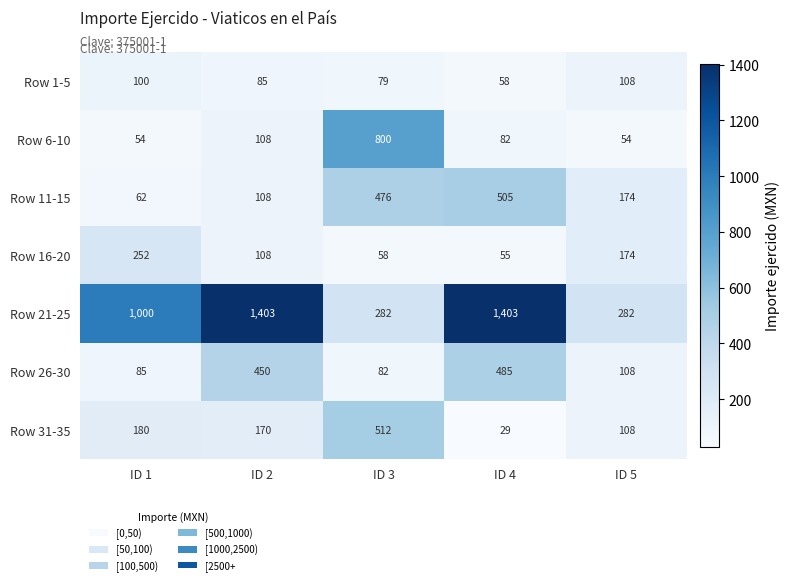

Which series changed the most between ID 2 and ID 3?

Row 21-25